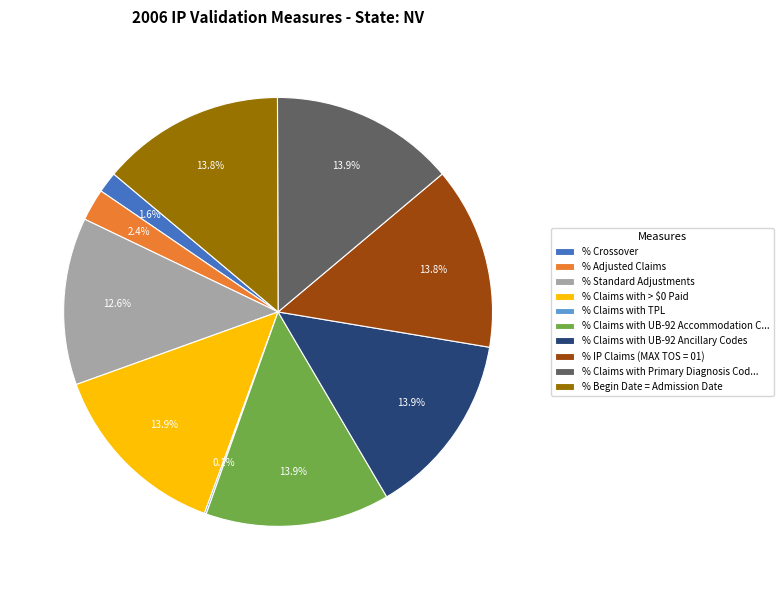

Does % Standard Adjustments account for over 50% of the chart?

No